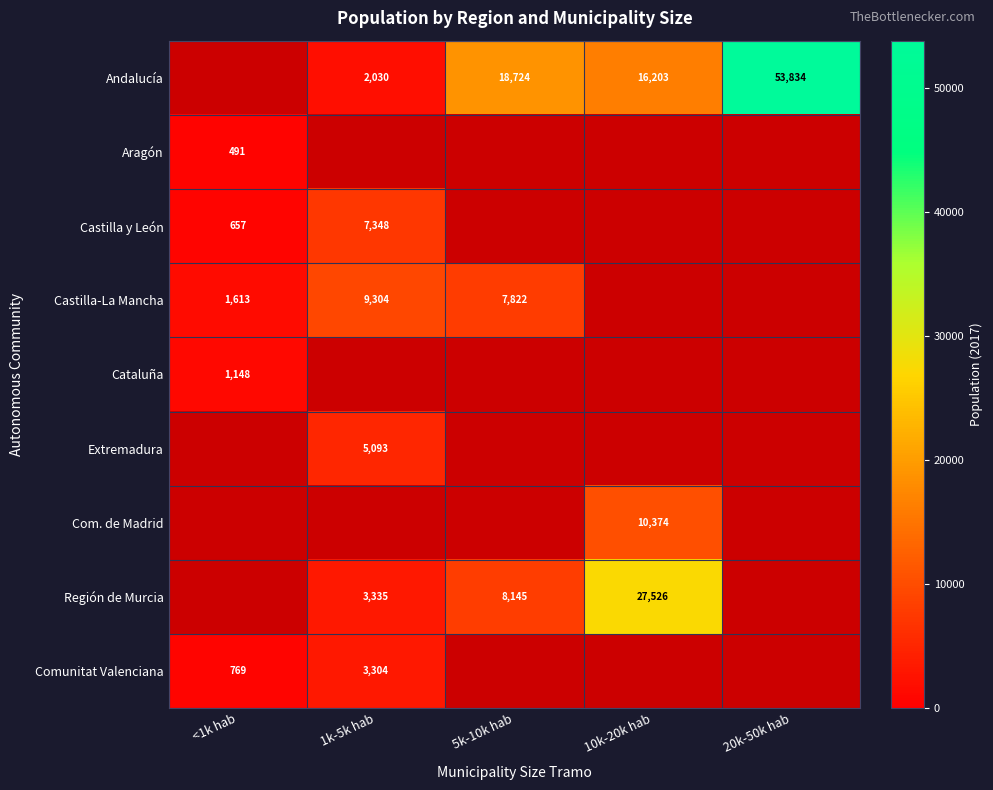

Between 10k-20k hab and 20k-50k hab, which is larger?

20k-50k hab